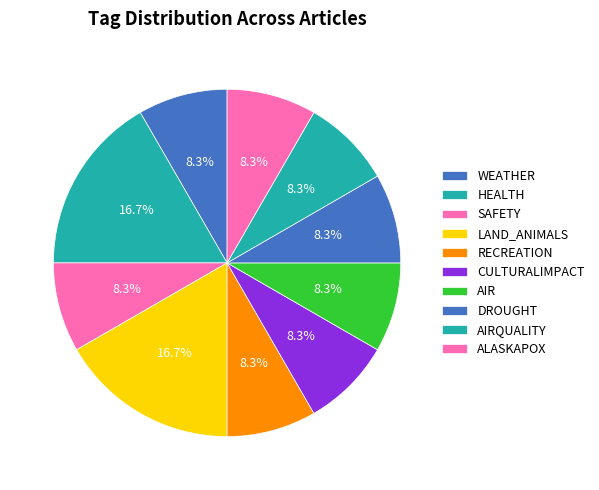

Count the number of slices in the pie.

10